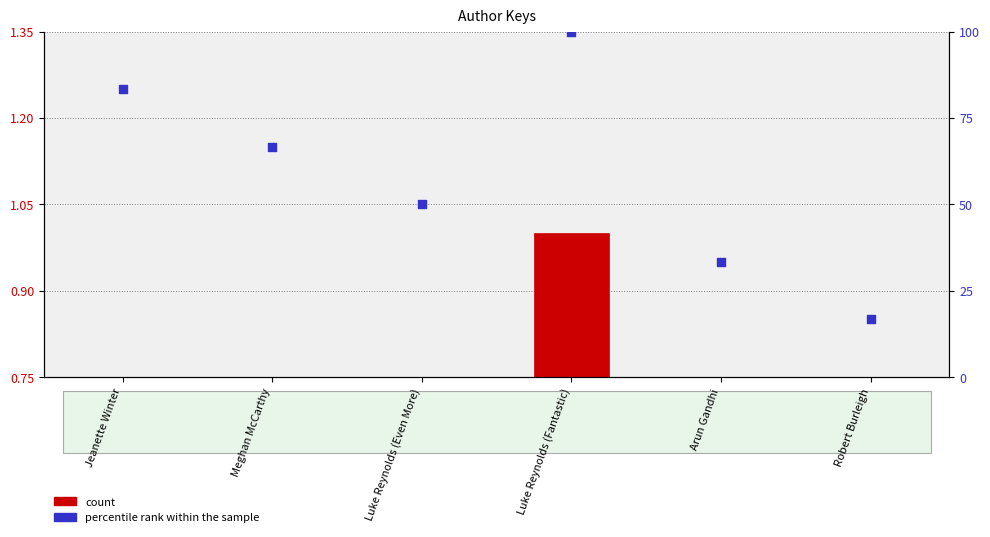

Which series contains the lowest Y value?

count